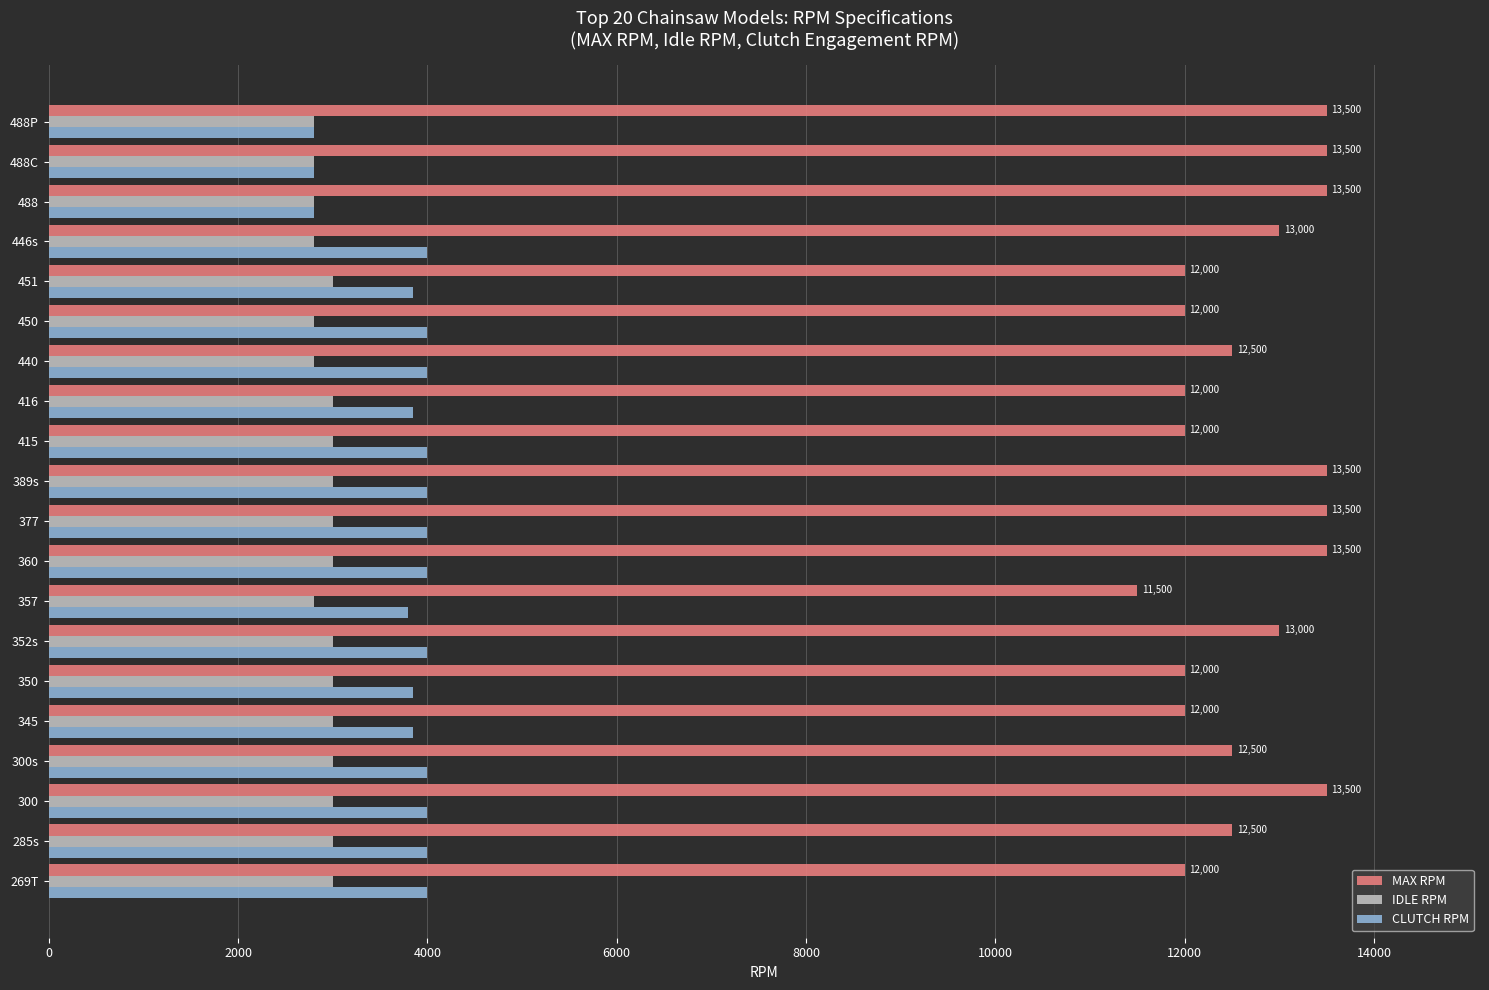

True or false: MAX RPM has a value of 12000 at 415.

True